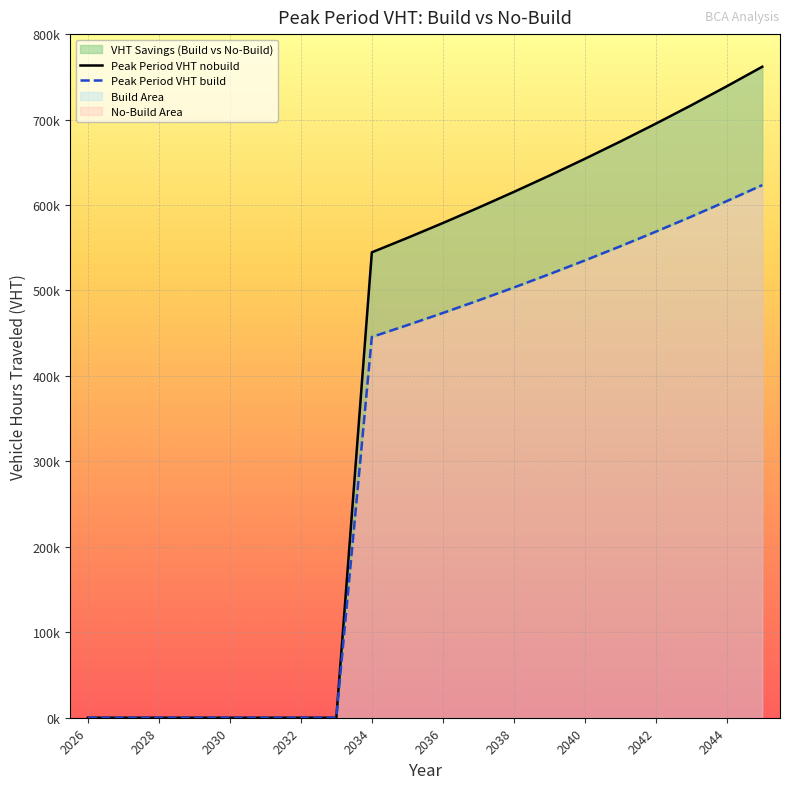

List the labels in order of Peak Period VHT build value, smallest first.

2026, 2027, 2028, 2029, 2030, 2031, 2032, 2033, 2034, 2035, 2036, 2037, 2038, 2039, 2040, 2041, 2042, 2043, 2044, 2045